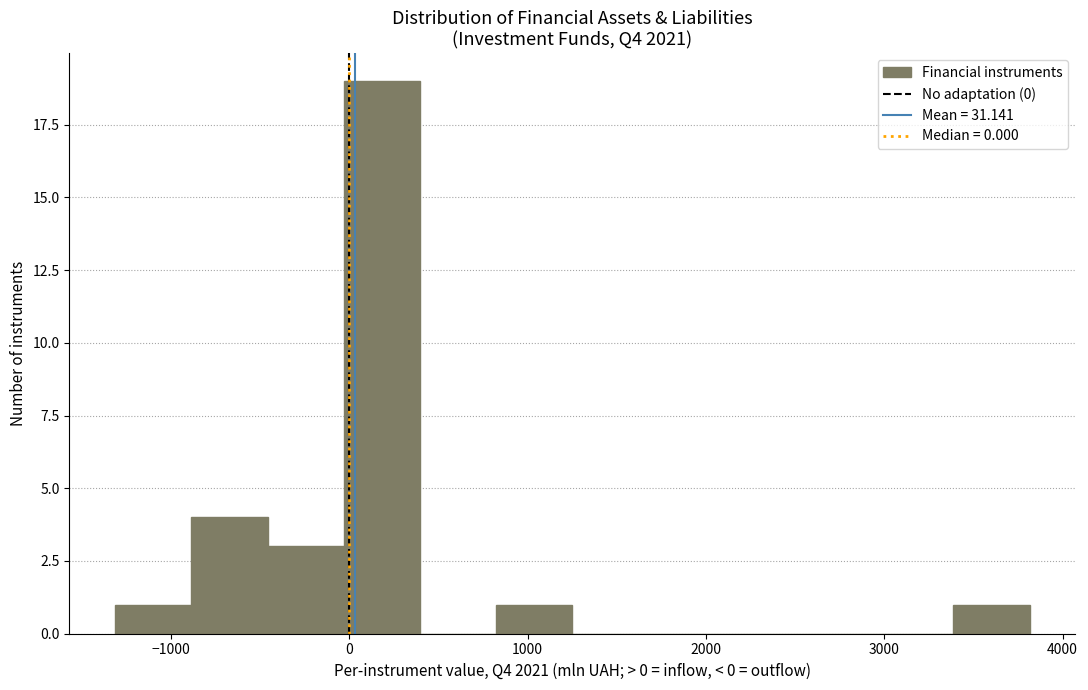

Reading left to right, transcribe this chart: for each bar, give the range it covers on the x-axis and its height. Neither the bar edges nor the heights are printed on the chart, so give them approximately, as read against the axes.

-1300 to -900: 1
-900 to -500: 4
-500 to 0: 3
0 to 400: 19
400 to 800: 0
800 to 1300: 1
1300 to 1700: 0
1700 to 2100: 0
2100 to 2500: 0
2500 to 3000: 0
3000 to 3400: 0
3400 to 3800: 1